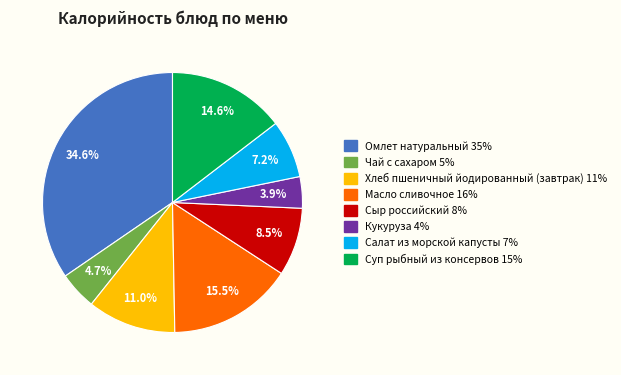

Does any single category account for the majority?

No